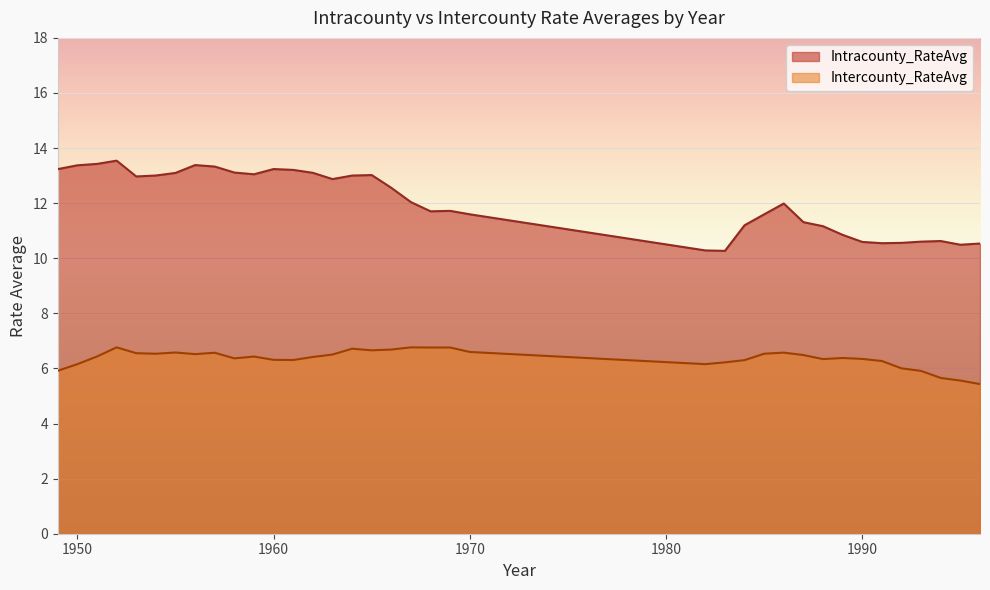

Which series has the largest total across all categories?

Intracounty_RateAvg